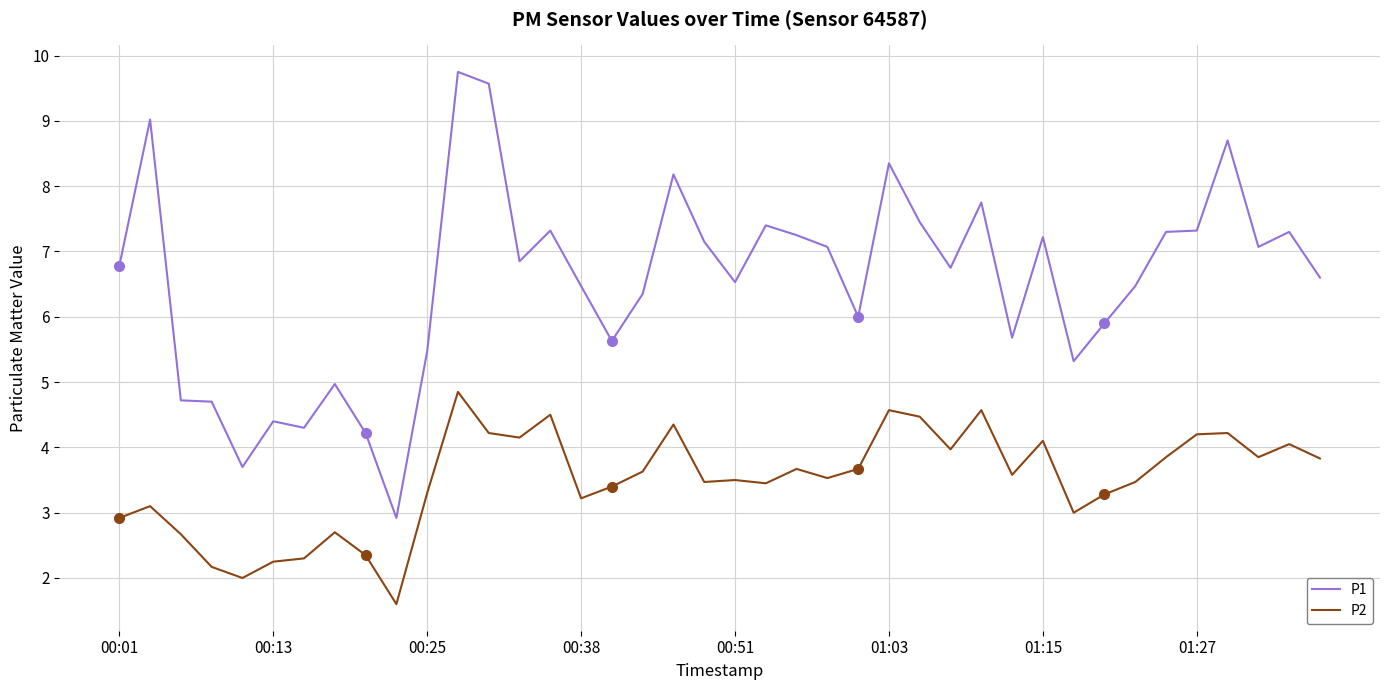

At which label is P1 closest to 6?

24